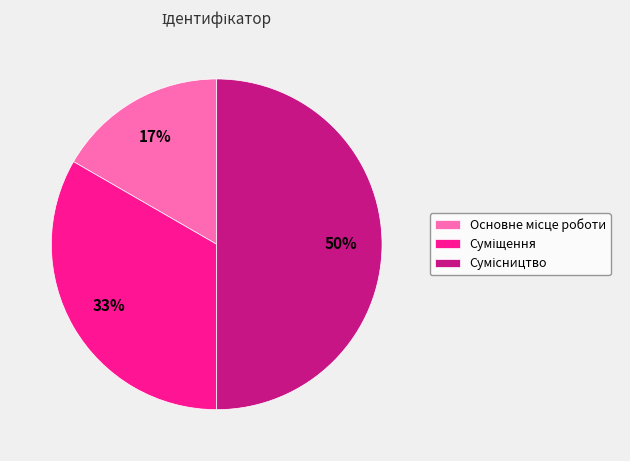

To the nearest percent, what is the difference between the largest and smallest slice percentages?

33%